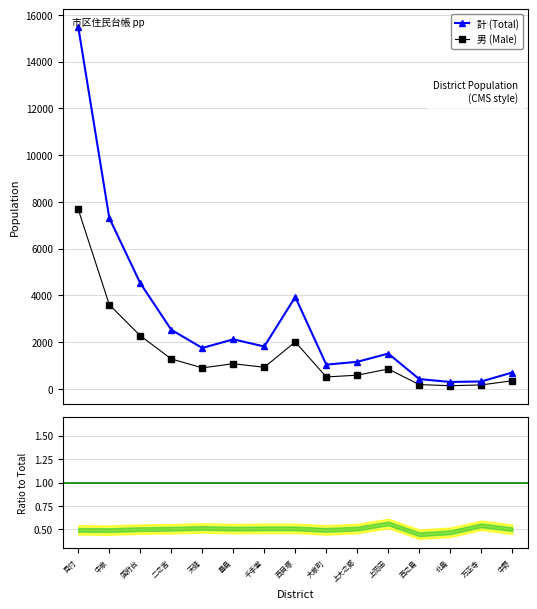

How many data points in 計 (Total) are above 1756?

7